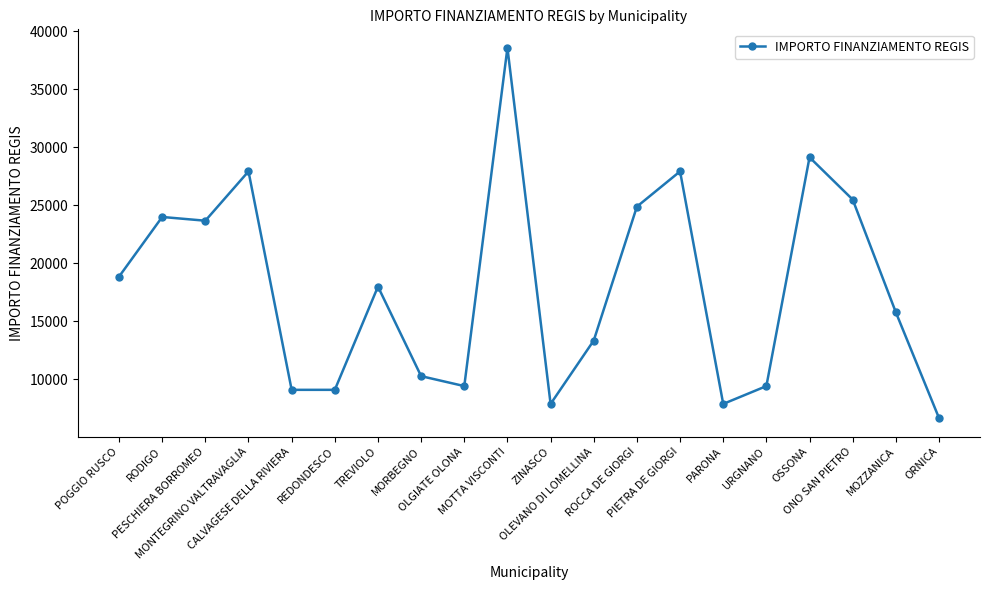

True or false: the data shows 7891 at ZINASCO.

True